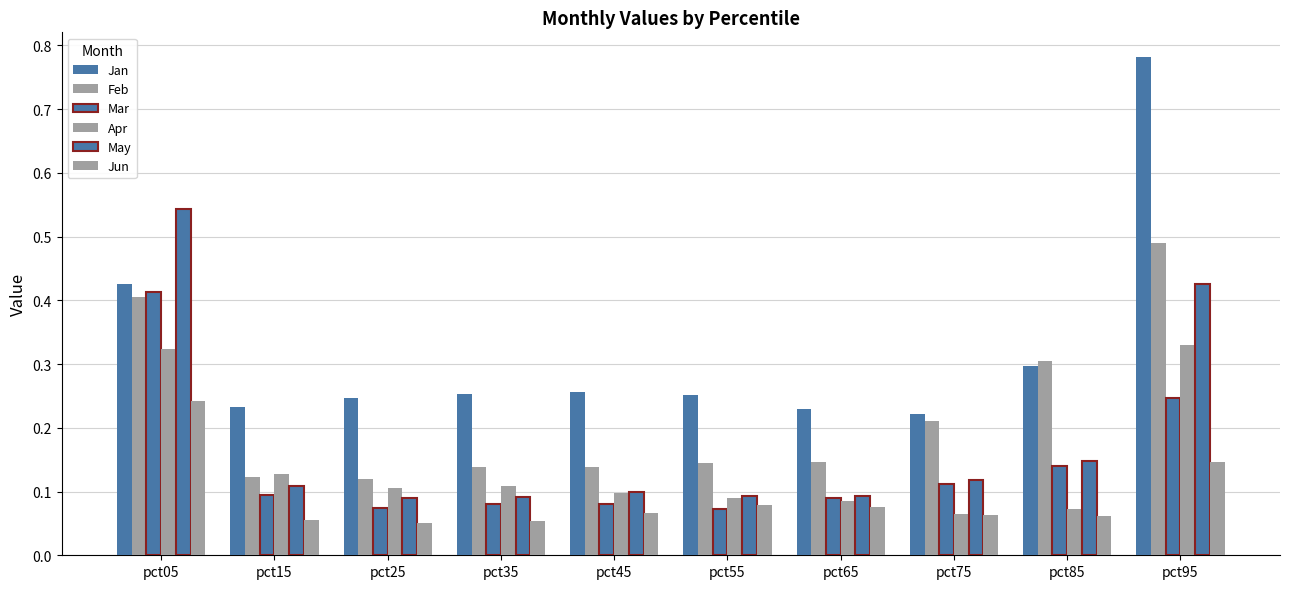

What is the difference between the second highest and second lowest values in the May series?

0.3